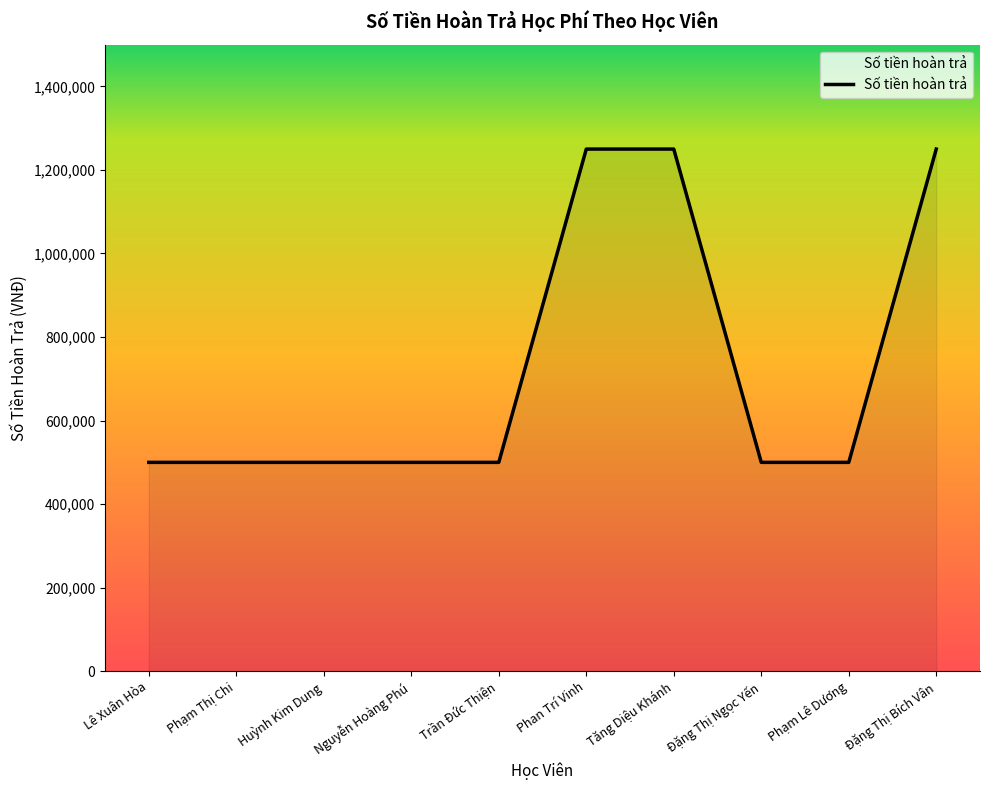

The chart shows a value of 1250000 at Phan Trí Vinh. True or false?

True